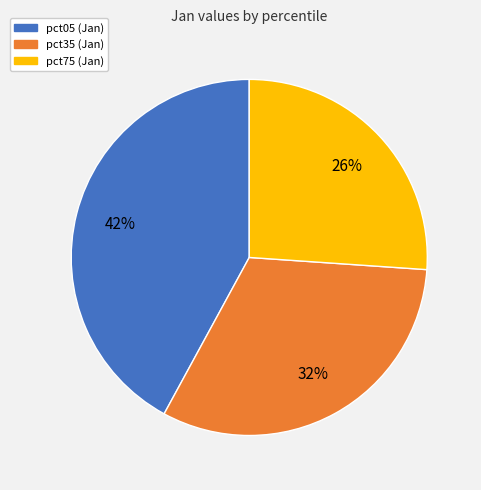

To the nearest percent, what is the difference between the pct75 (Jan) and pct05 (Jan) slice percentages?

16%